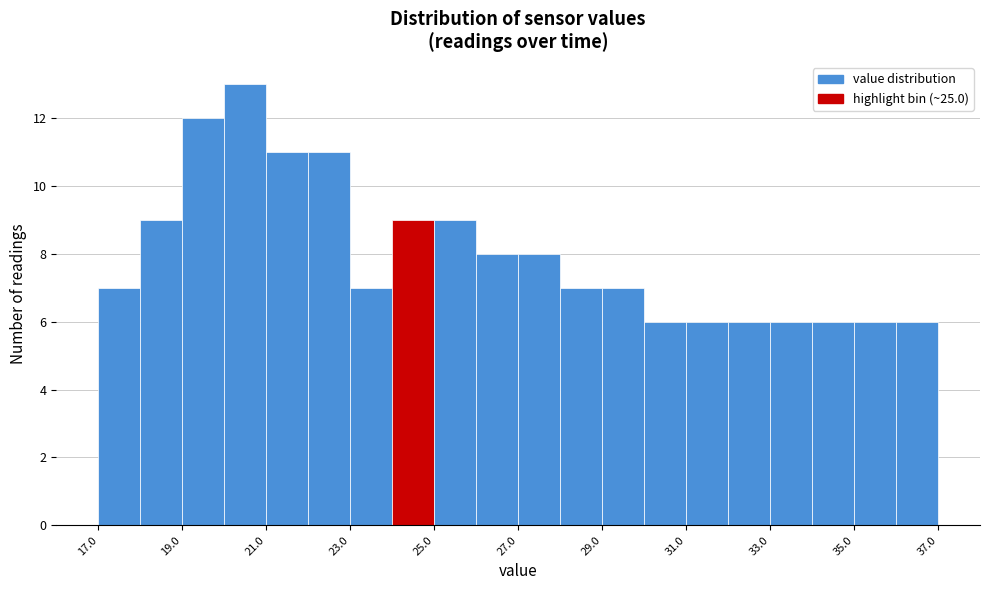

Reading left to right, list every bar in this chart as the range it spans on the x-axis followed by its height. Neither the bar edges nor the heights are printed on the chart, so give them approximately, as read against the axes.

17 to 18: 7
18 to 19: 9
19 to 20: 12
20 to 21: 13
21 to 22: 11
22 to 23: 11
23 to 24: 7
24 to 25: 9
25 to 26: 9
26 to 27: 8
27 to 28: 8
28 to 29: 7
29 to 30: 7
30 to 31: 6
31 to 32: 6
32 to 33: 6
33 to 34: 6
34 to 35: 6
35 to 36: 6
36 to 37: 6